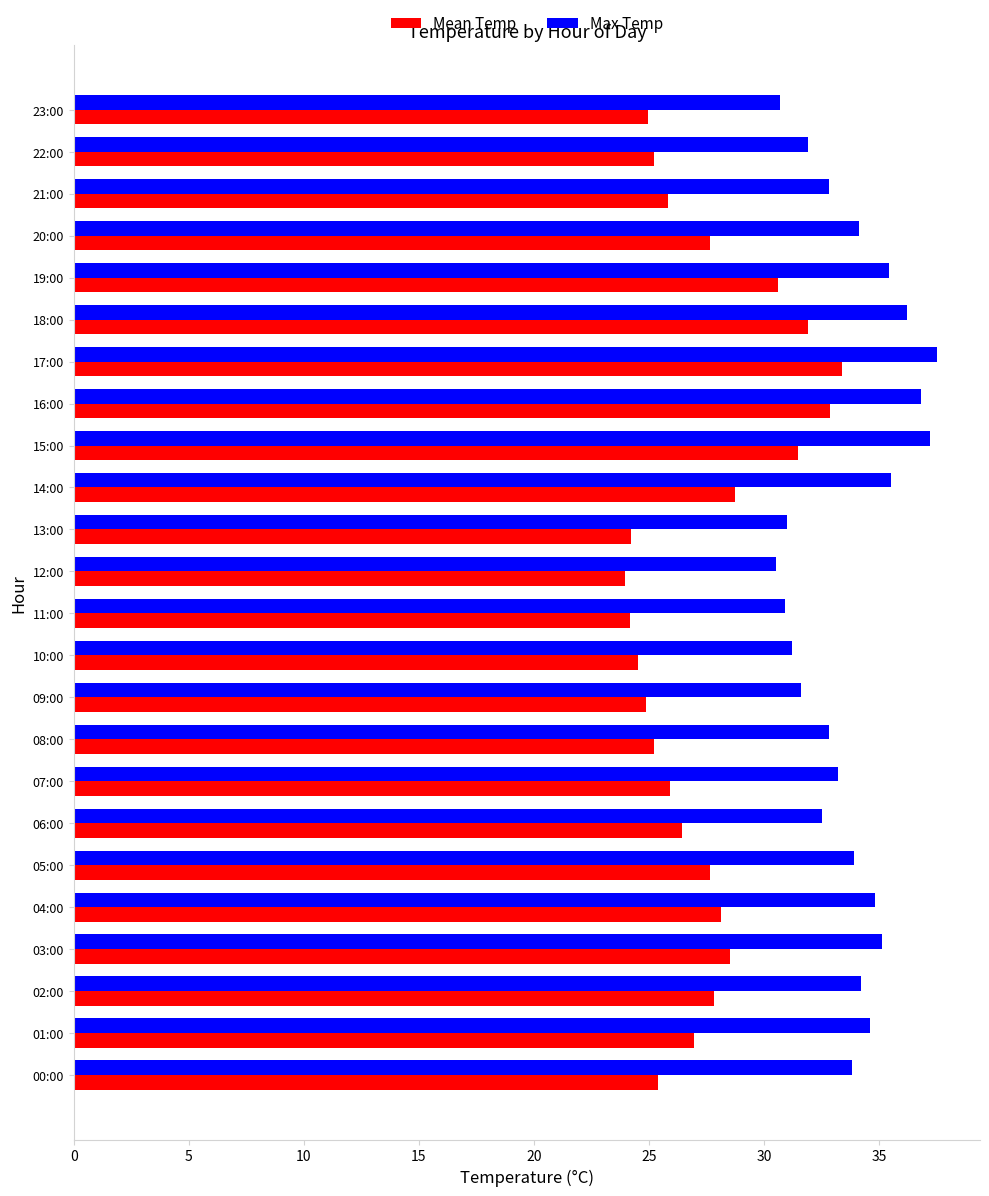

How many data points in Max Temp are less than 33?

10